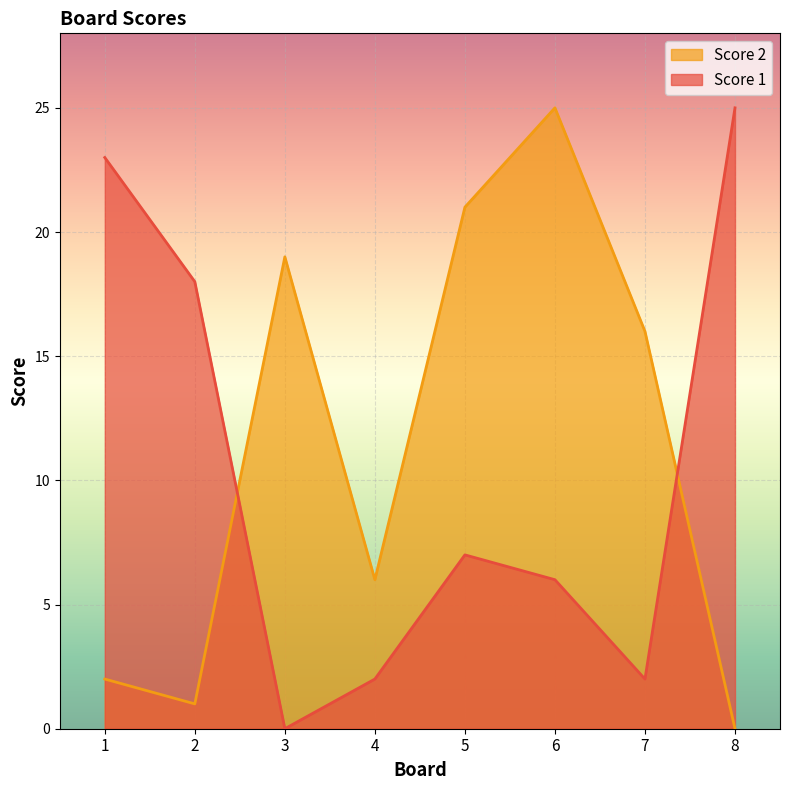

How many lines are shown in the chart?

2